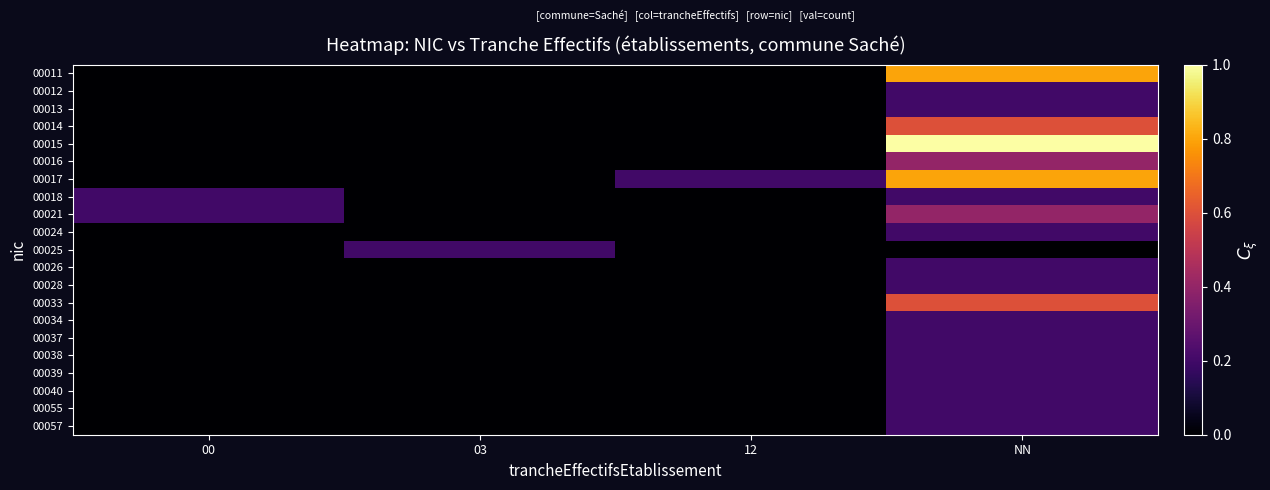

At which category is the sum across all series the highest?

NN